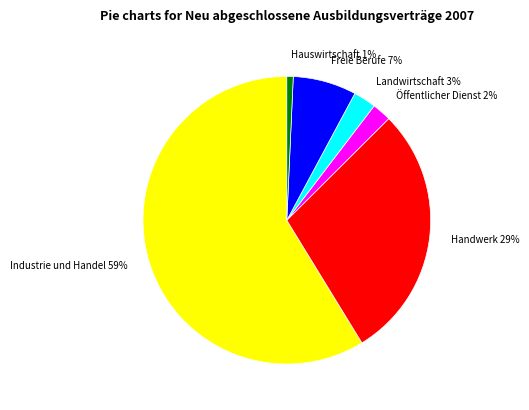

What is the smallest slice in the pie chart?

Hauswirtschaft